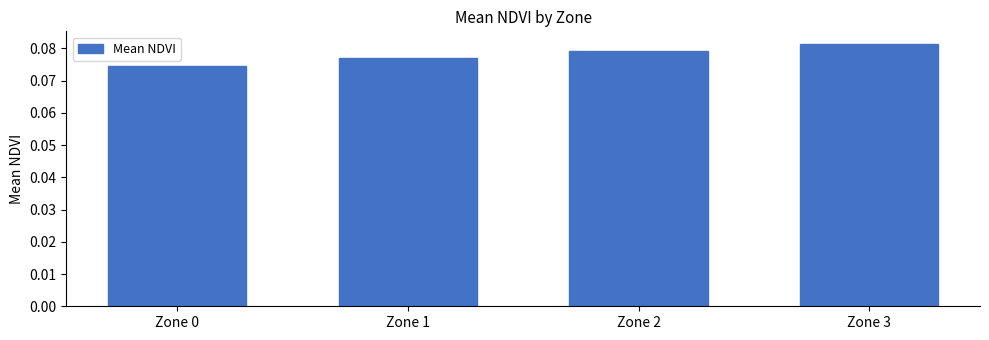

Are the bars grouped side by side (vs. stacked)?

No